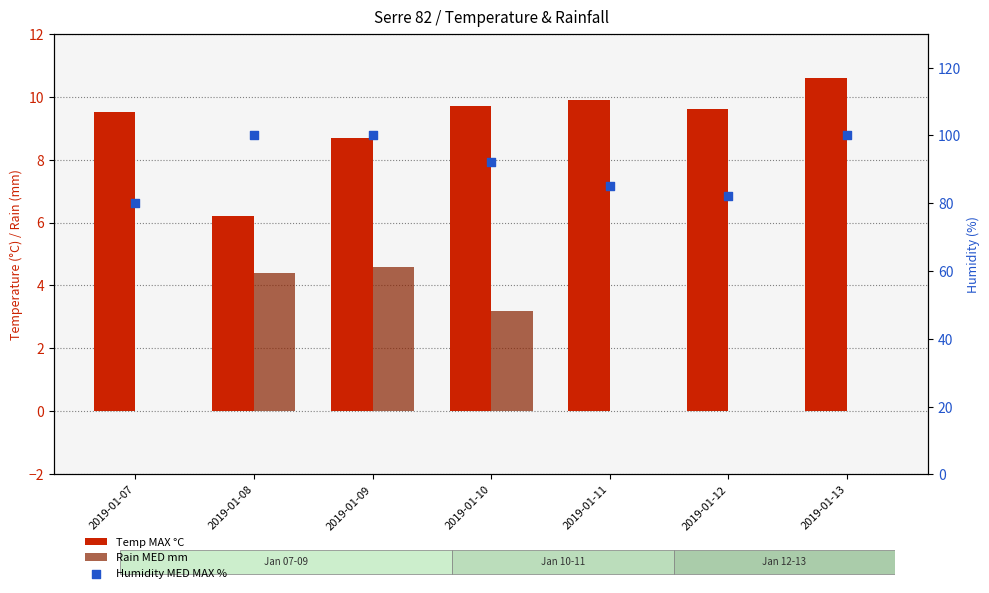

At which category is the sum across all series the highest?

2019-01-09